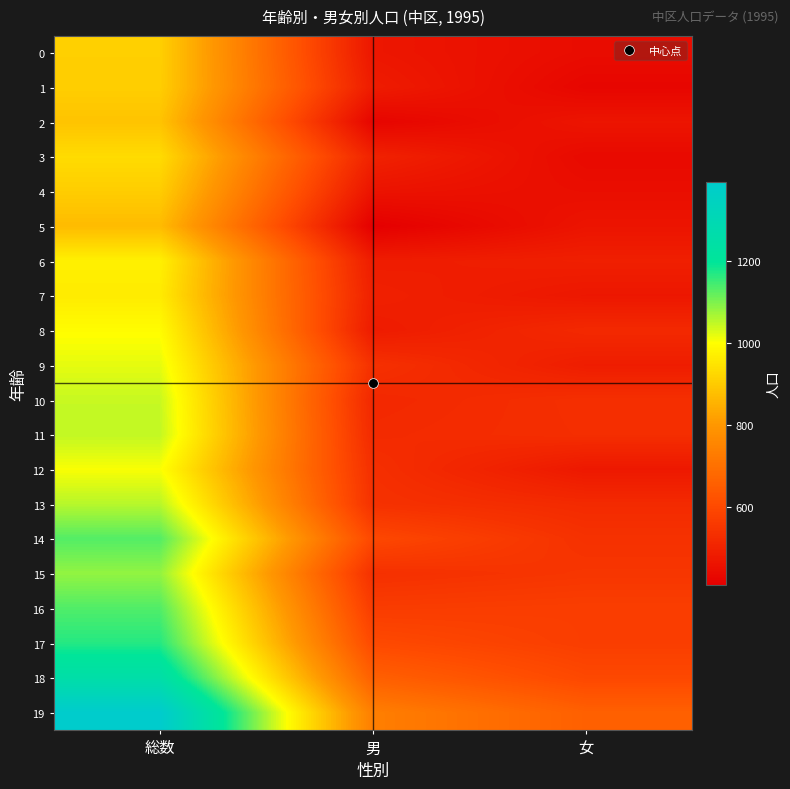

Which series has the widest spread of values?

19